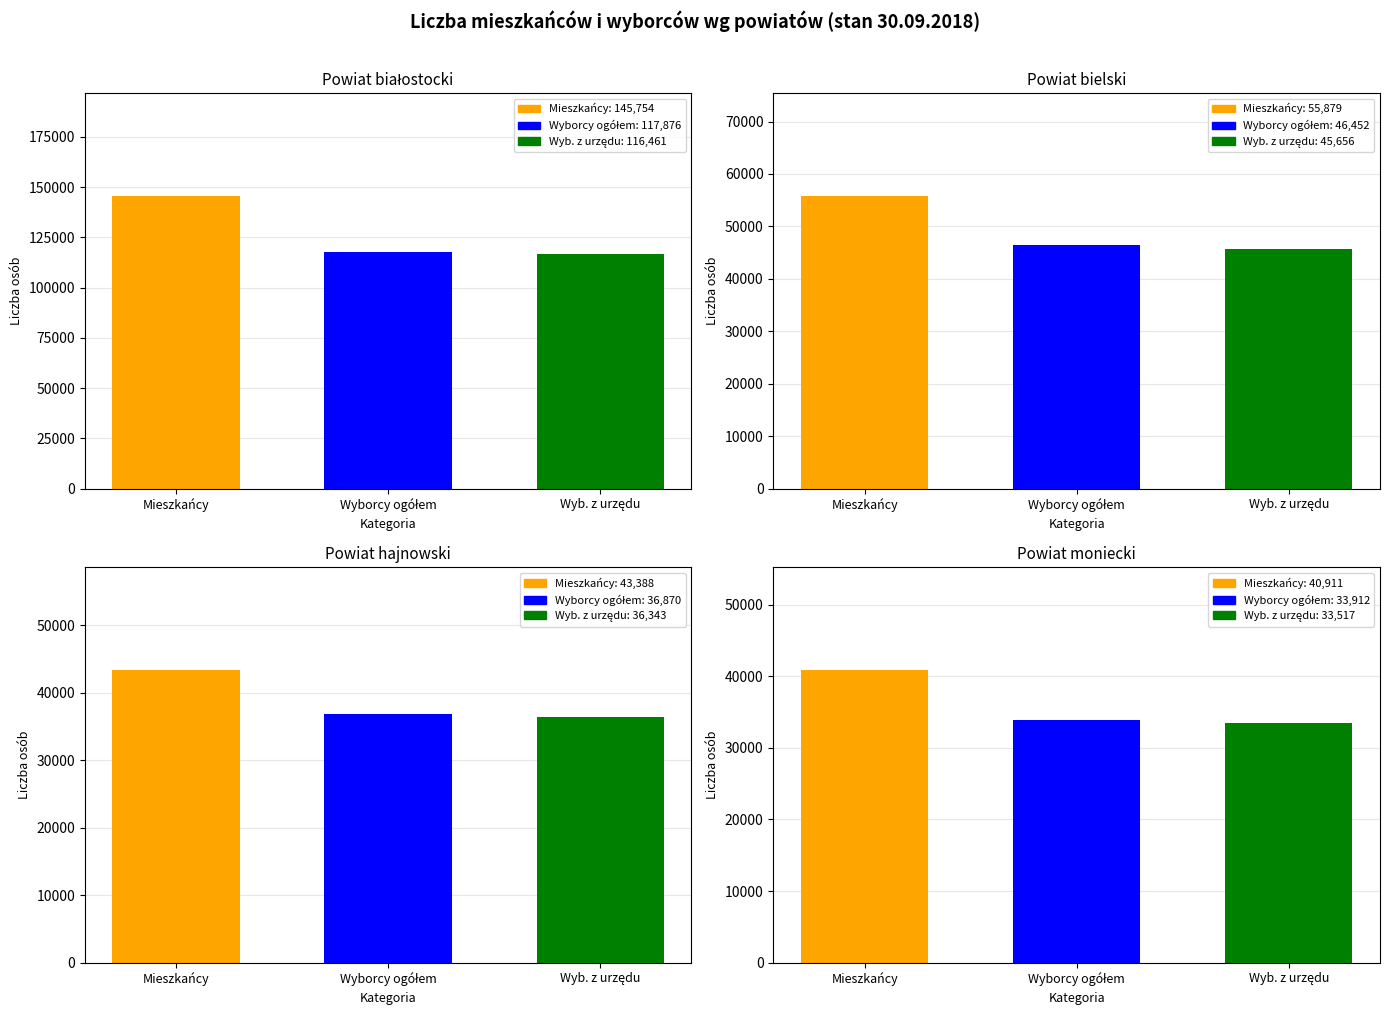

What is the sum of the Liczba mieszkańców values at 1 and 0?

201633